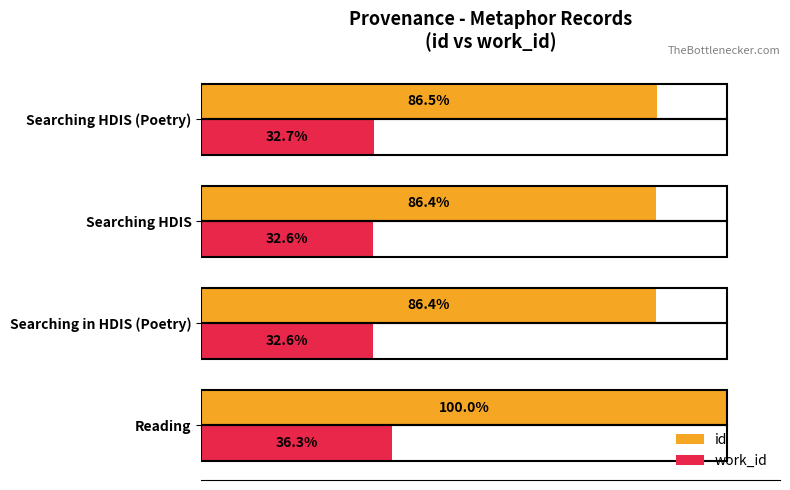

Which series has the largest range (max minus min)?

id